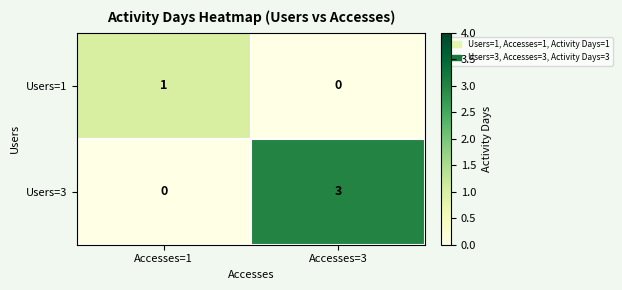

Which series has the largest total across all categories?

Users=3